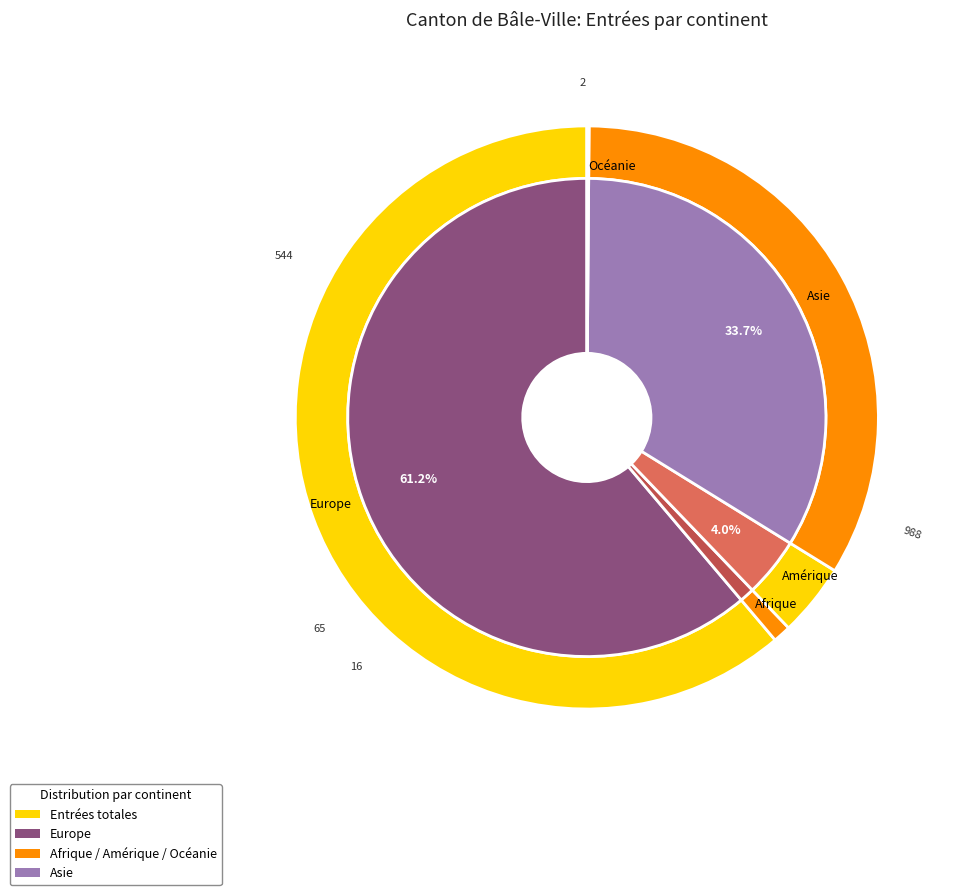

To the nearest percent, what portion does Europe represent?

61%